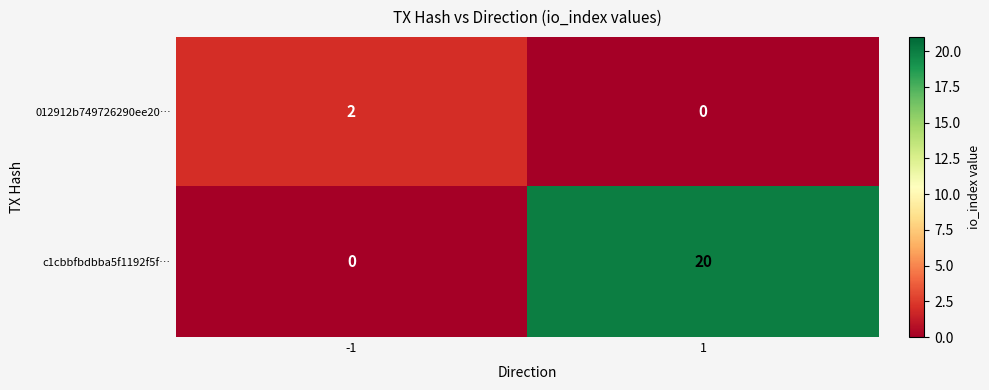

What is the difference between the c1cbbfbdbba5f1192f5f… values at -1 and 1?

20